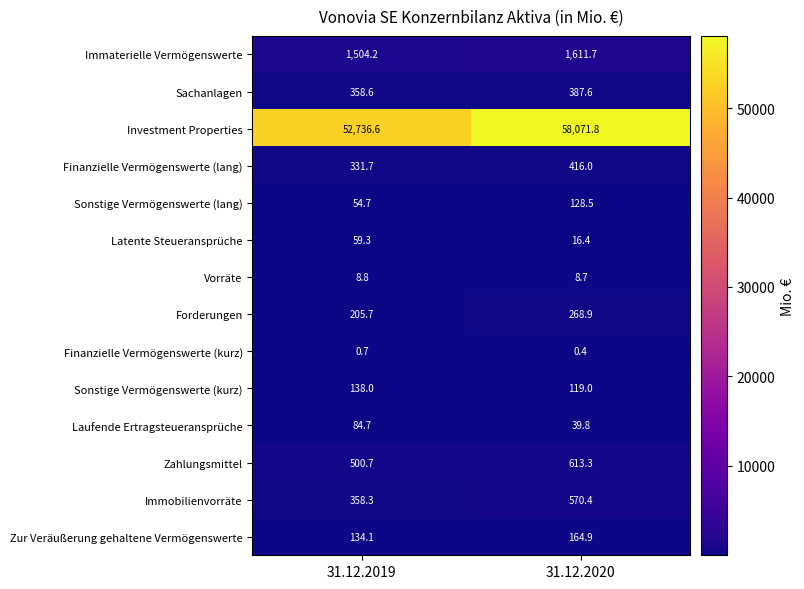

What is the spread (max minus min) of values at 31.12.2019?

52735.9